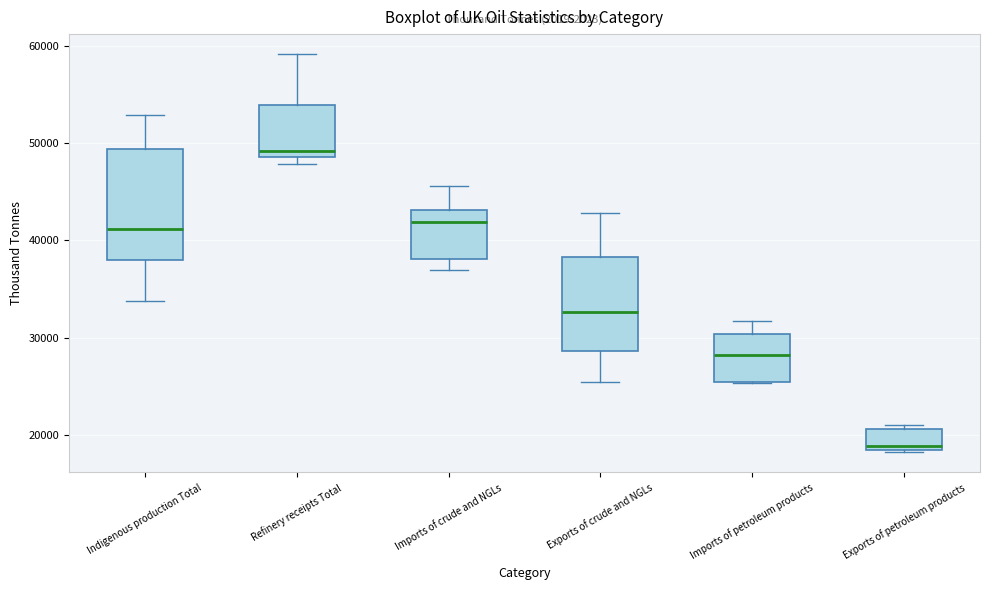

Reading left to right, transcribe this box plot: for each box, give where its median line is, the range the box spans, and where its two whiskers end, as read against the y-axis. The values are not printed on the chart, so give them approximately, as read against the axis.

Indigenous production Total: median 41000, box 38000 to 49000, whiskers 34000 to 53000
Refinery receipts Total: median 49000 (just above the box's lower edge), box 49000 to 54000, whiskers 48000 to 59000
Imports of crude and NGLs: median 42000, box 38000 to 43000, whiskers 37000 to 46000
Exports of crude and NGLs: median 33000, box 29000 to 38000, whiskers 25000 to 43000
Imports of petroleum products: median 28000, box 25000 to 30000, whiskers 25000 to 32000
Exports of petroleum products: median 19000 (just above the box's lower edge), box 19000 to 21000, whiskers 18000 to 21000 (just above the box's upper edge)